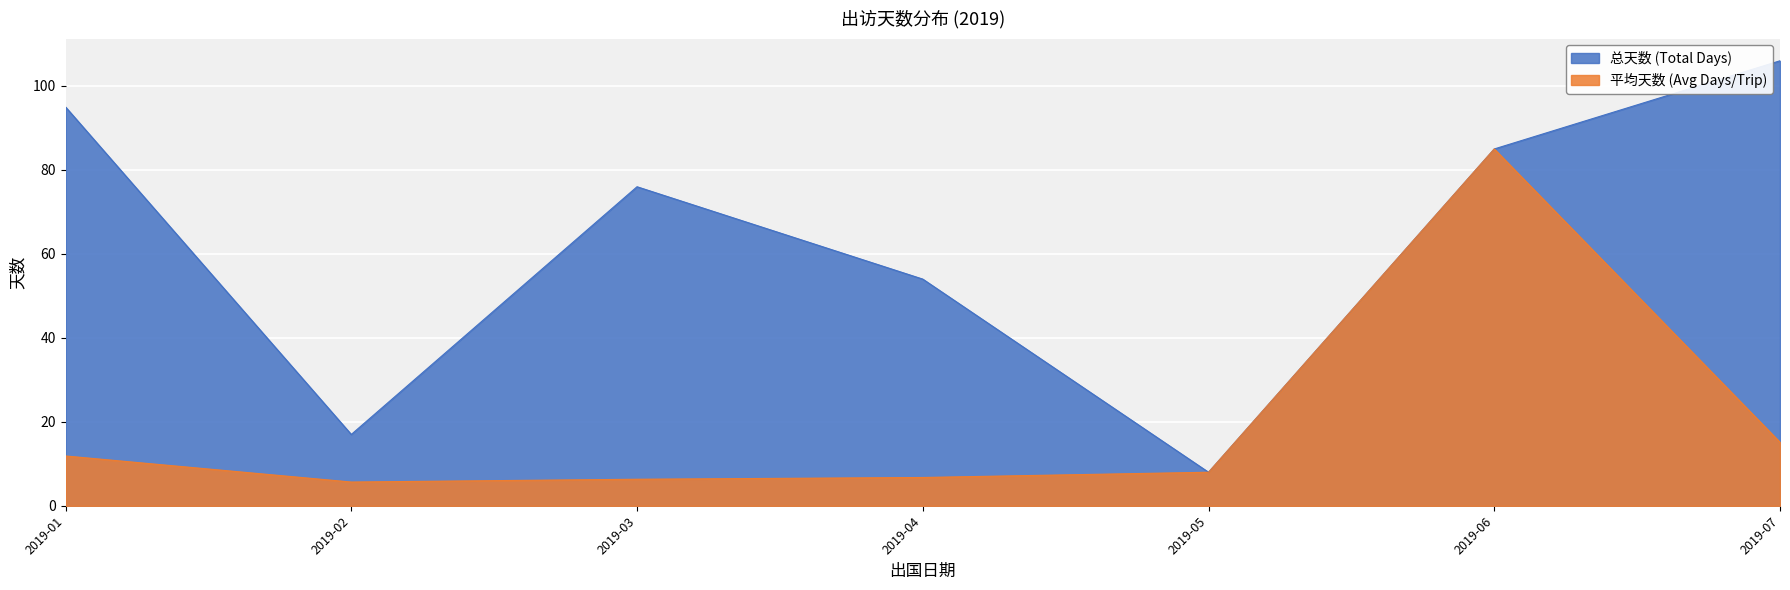

The value of 总天数 (Total Days) at 2019-02 is 17.0. True or false?

True